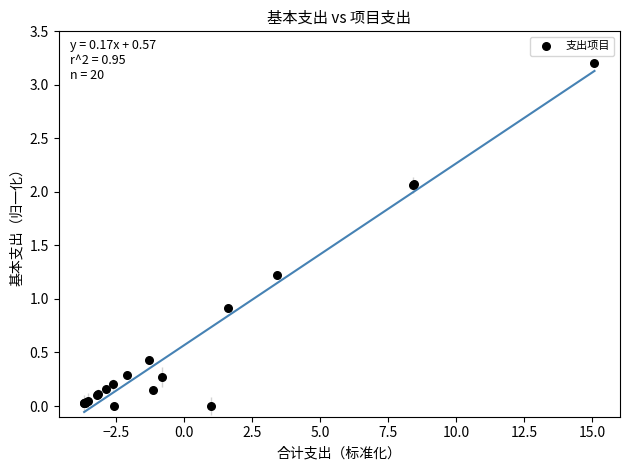

What Y value in the scatter plot is closest to 1?

0.9